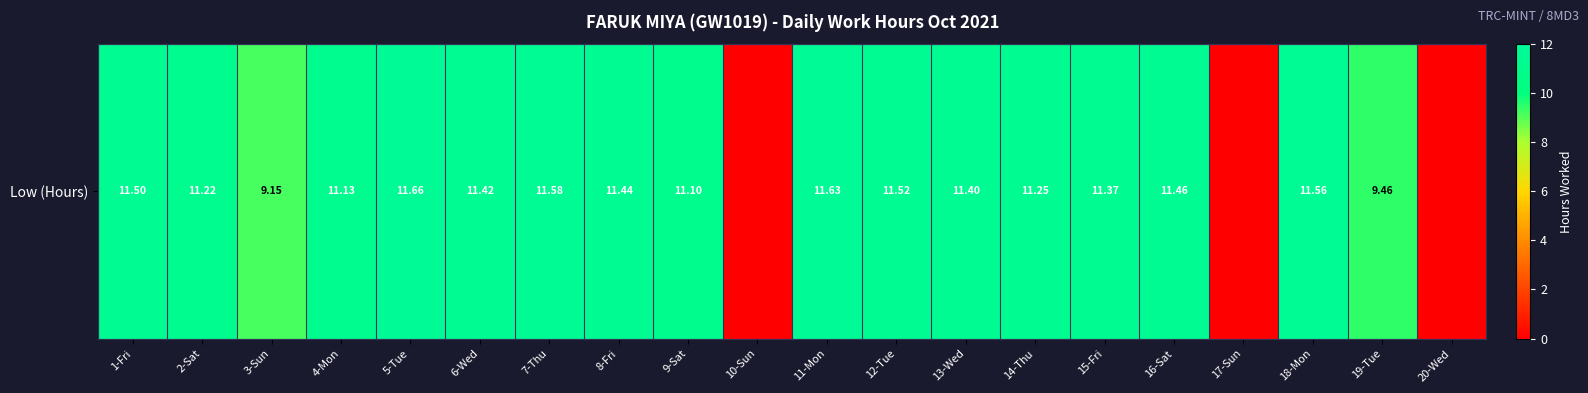

Approximately how many times larger is the value at 14-Thu compared to 13-Wed?

1.0